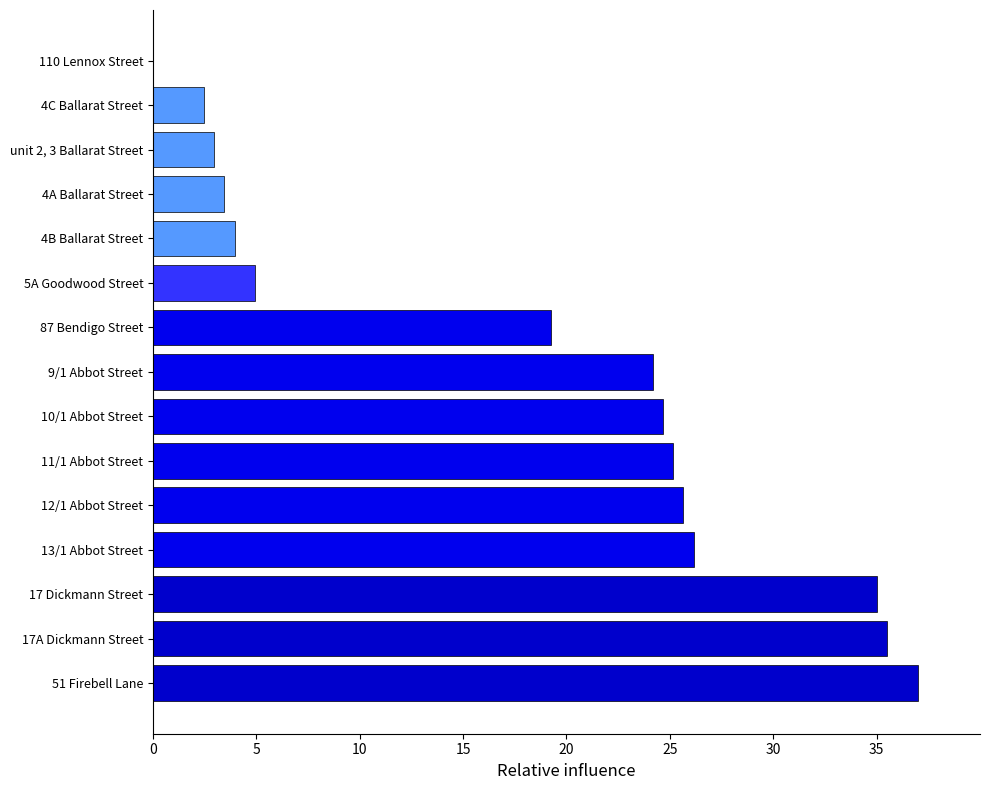

At which label is the value closest to 18?

87 Bendigo Street